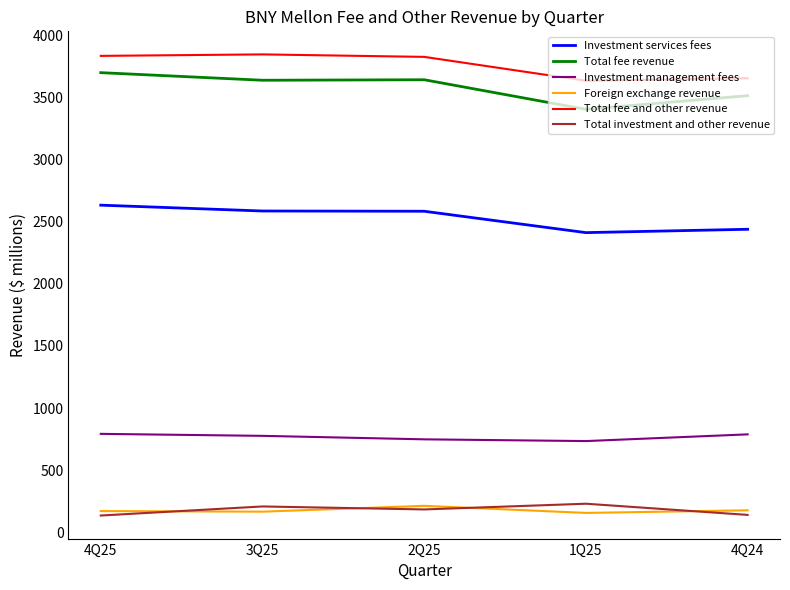

What is the spread (max minus min) of values at 3Q25?

3679